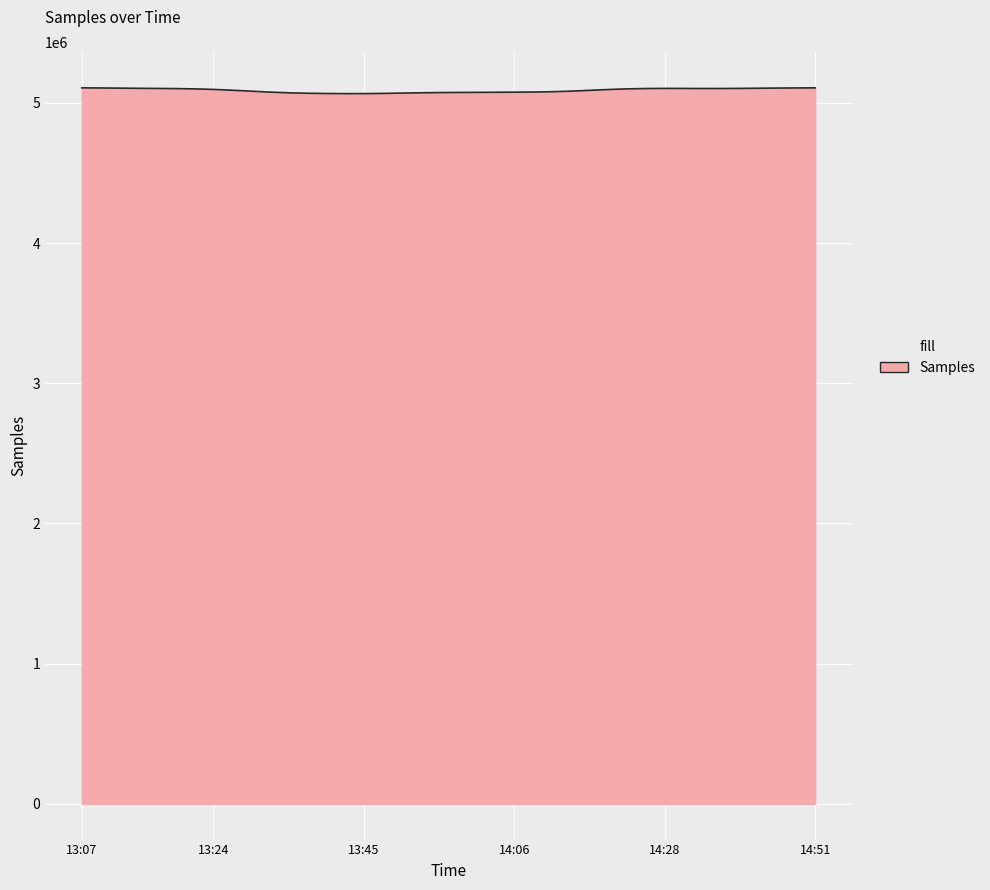

What is the difference between the maximum and second lowest values?

41060